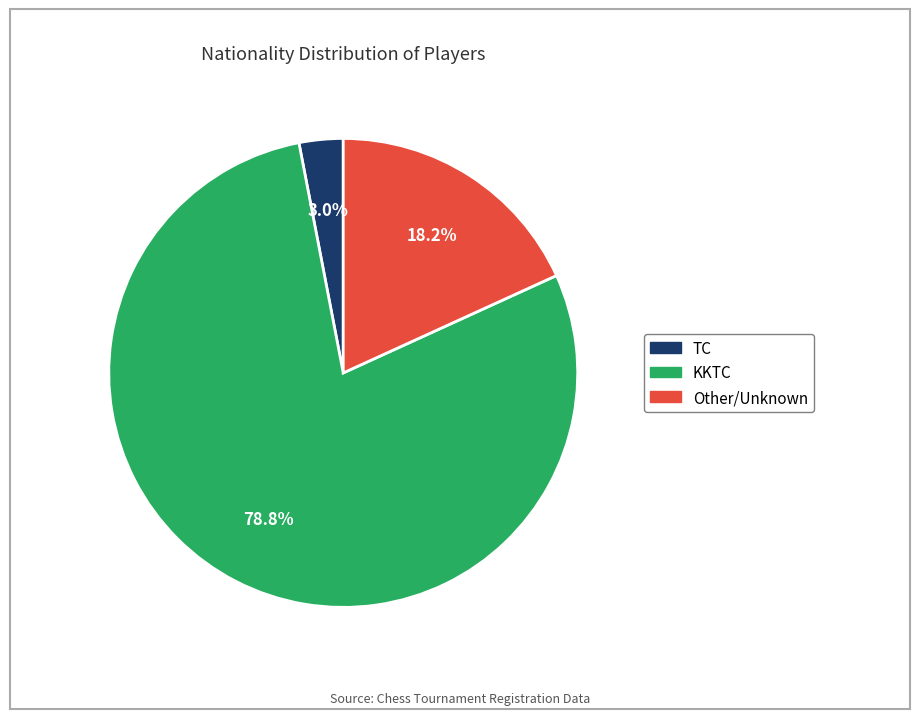

What percentage is NOT represented by Other?

81.8%